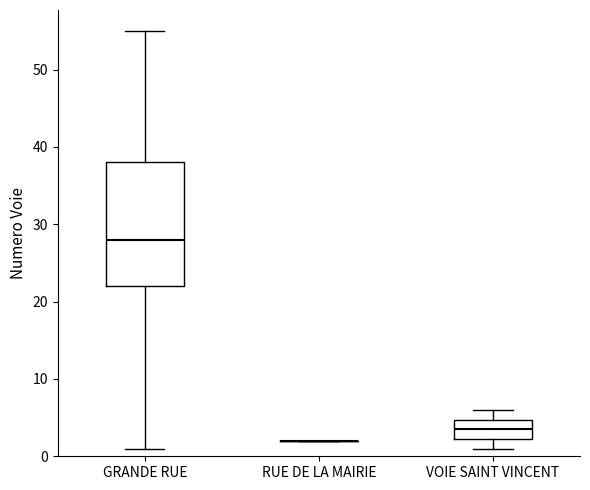

Reading left to right, transcribe this box plot: for each box, give where its median line is, the range the box spans, and where its two whiskers end, as read against the y-axis. The values are not printed on the chart, so give them approximately, as read against the axis.

GRANDE RUE: median 28, box 22 to 38, whiskers 1 to 55
RUE DE LA MAIRIE: box collapsed to a line at 2, whiskers 2 to 2
VOIE SAINT VINCENT: median 4, box 2 to 5, whiskers 1 to 6